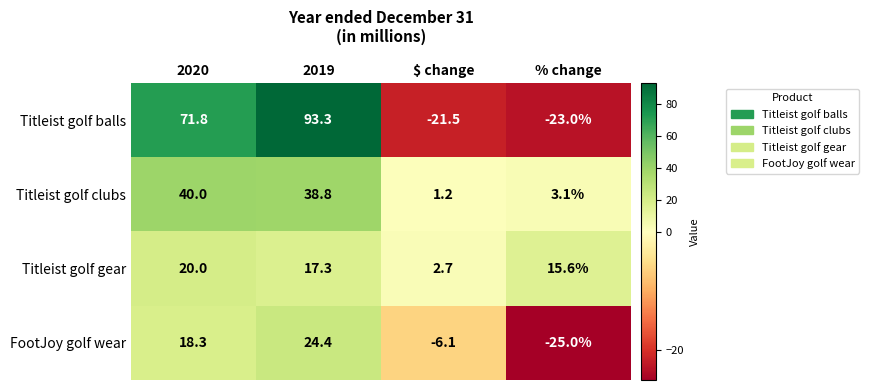

How many data points in Titleist golf balls are above 71?

2